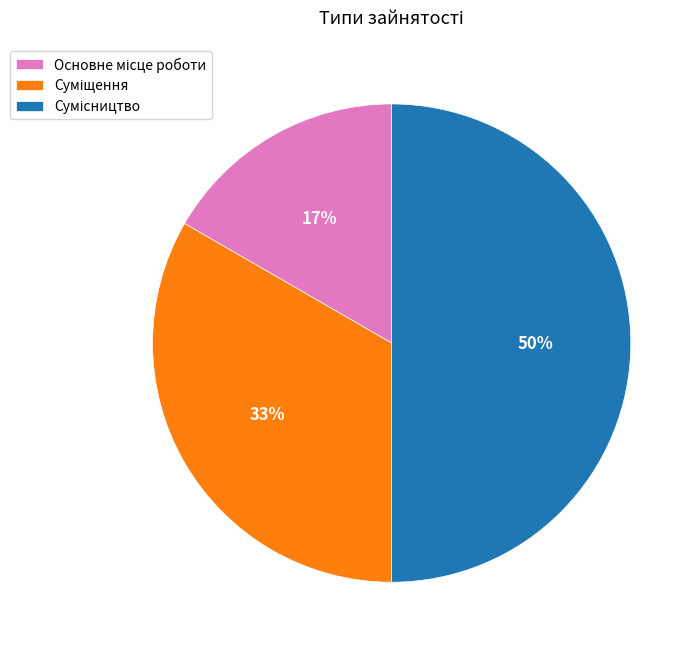

To the nearest percent, what is the average slice percentage?

33%